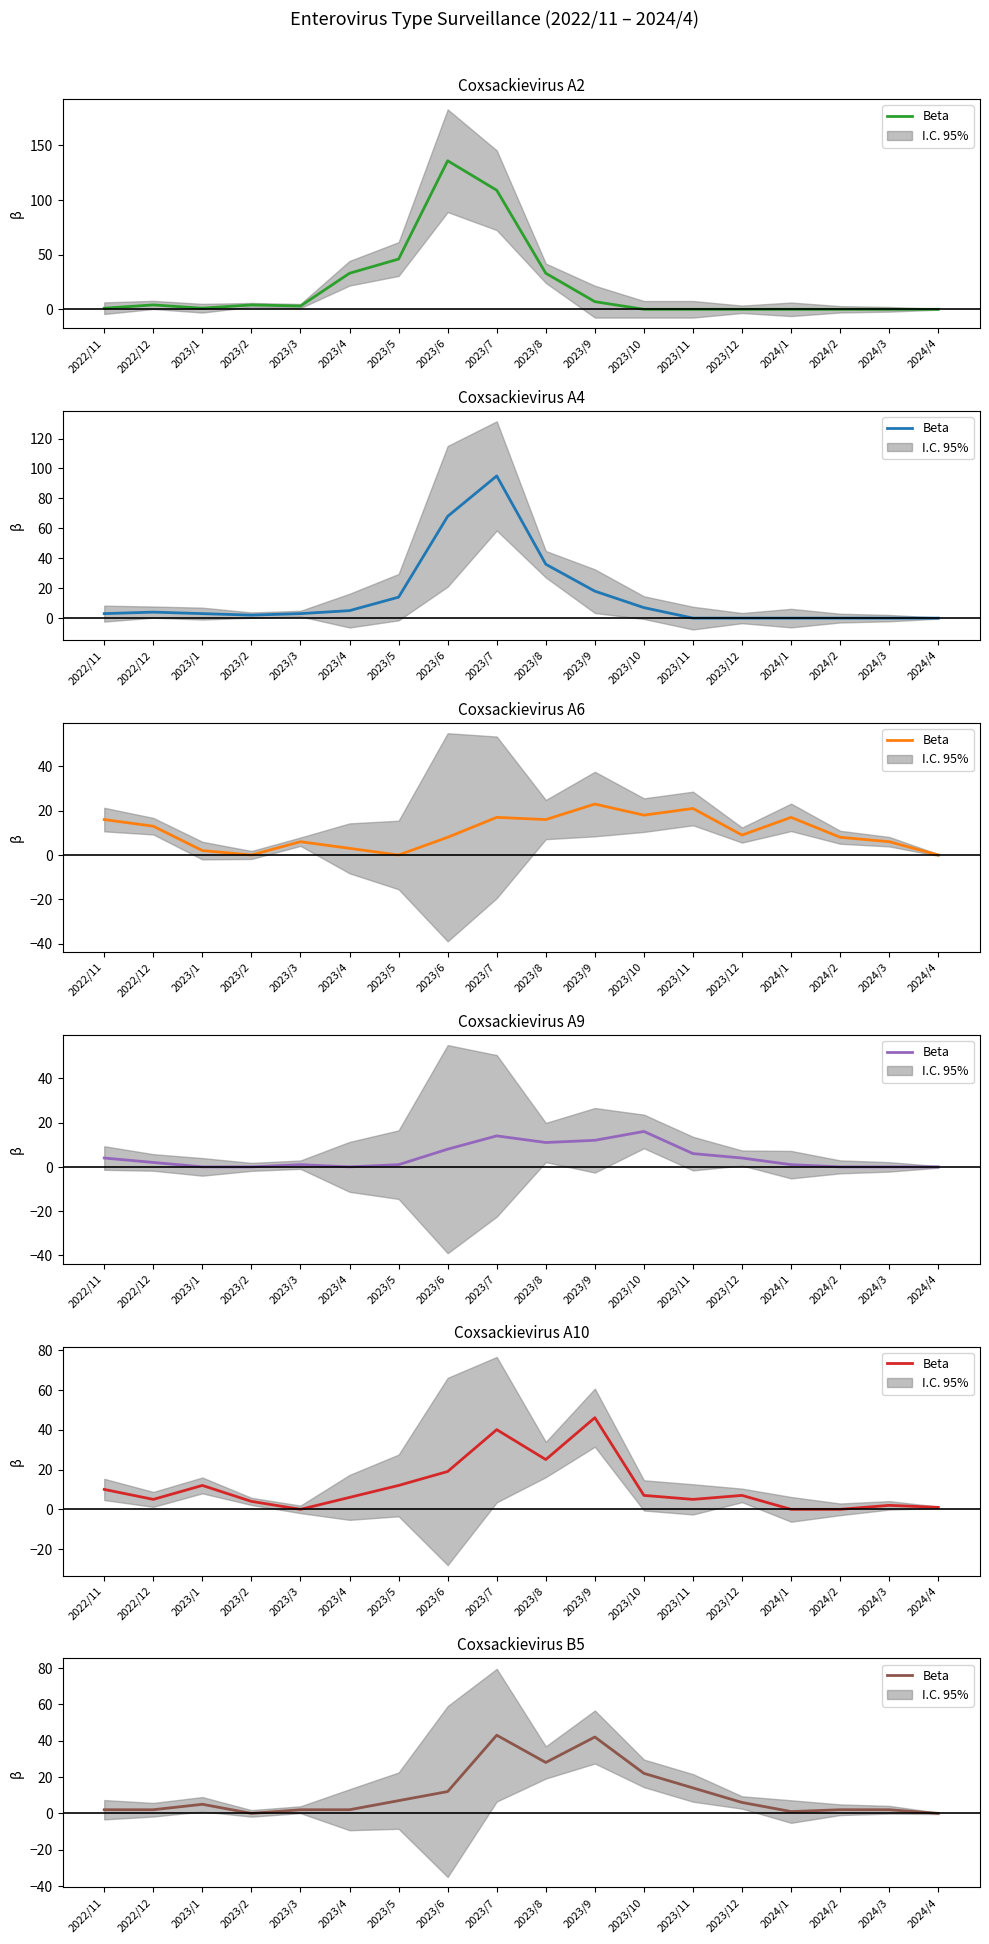

Rank the categories by value from lowest to highest.

2023/2, 2024/4, 2024/1, 2022/11, 2022/12, 2023/3, 2023/4, 2024/2, 2024/3, 2023/1, 2023/12, 2023/5, 2023/6, 2023/11, 2023/10, 2023/8, 2023/9, 2023/7